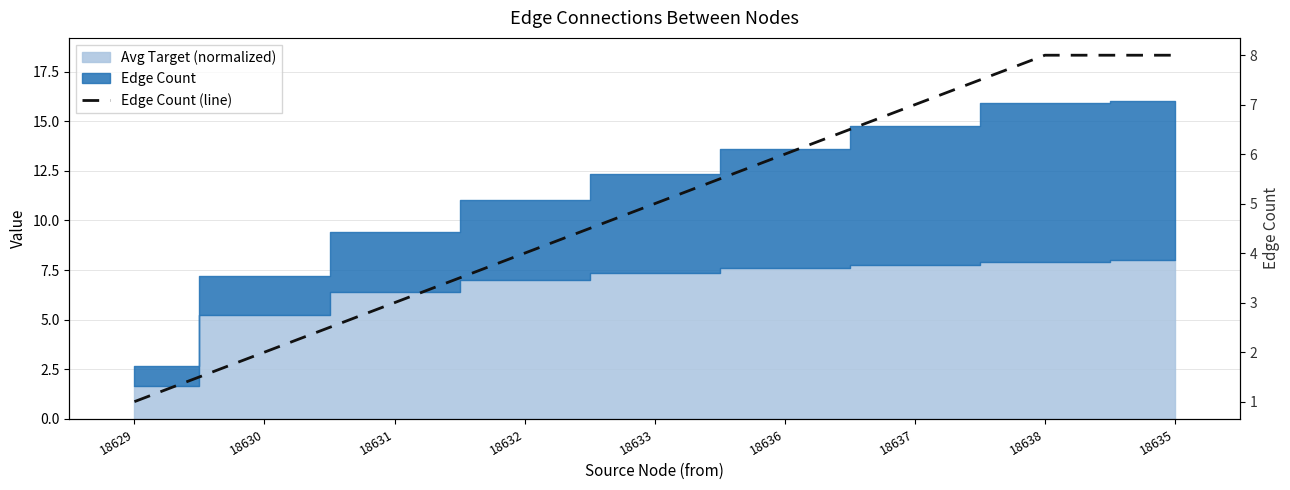

Reading left to right, list all the values displayed in this chart.

1	2	3	4	5	6	7	8	8